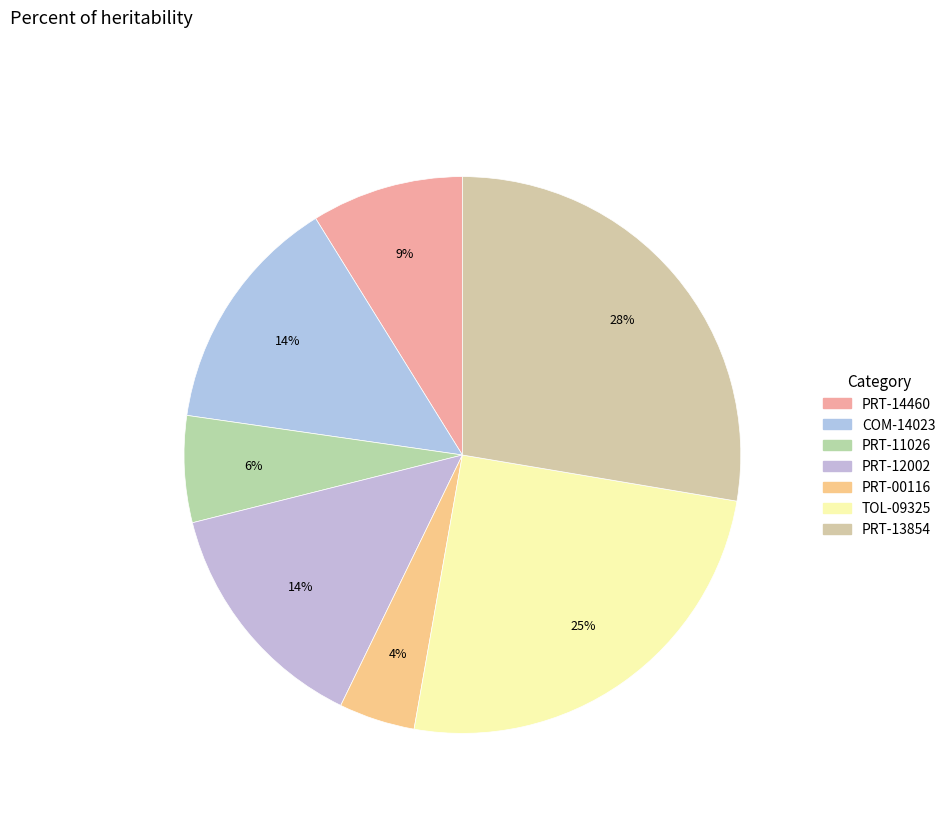

Count the number of slices in the pie.

7